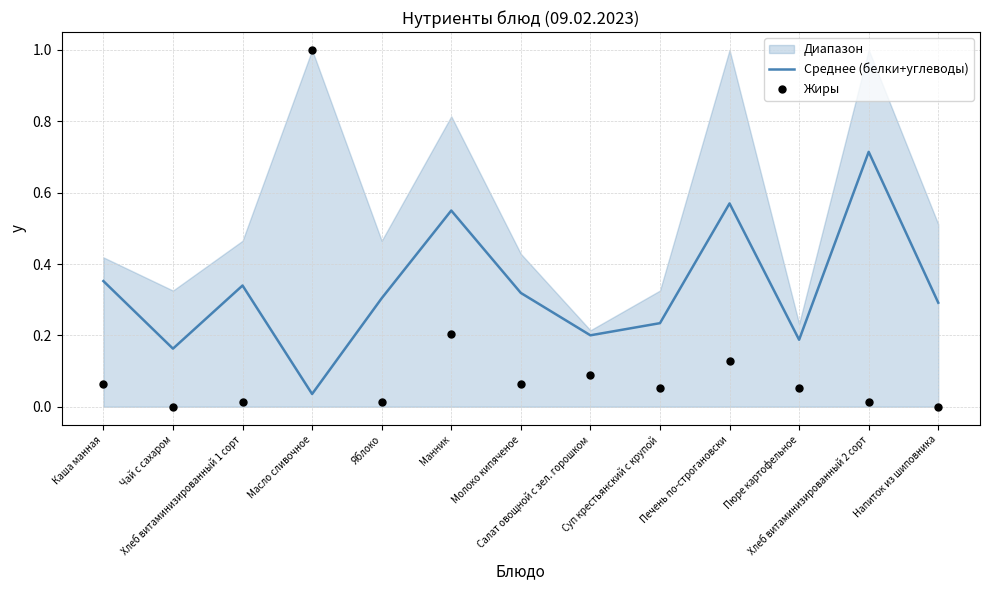

Which series has the largest total across all categories?

Среднее (белки+углеводы)